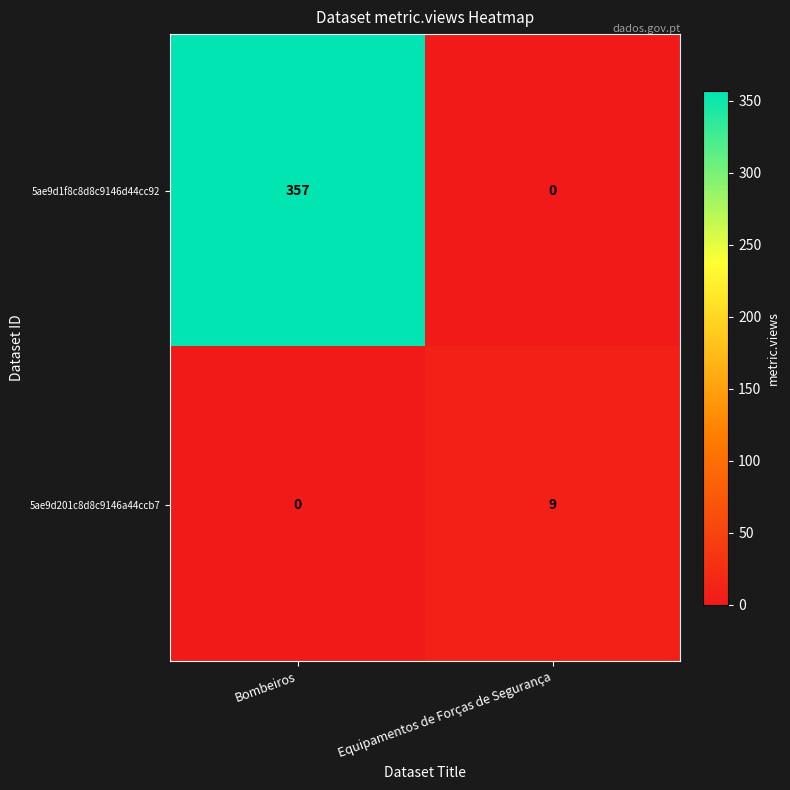

Is it true that 5ae9d201c8d8c9146a44ccb7 equals 9 at Equipamentos de Forças de Segurança?

True